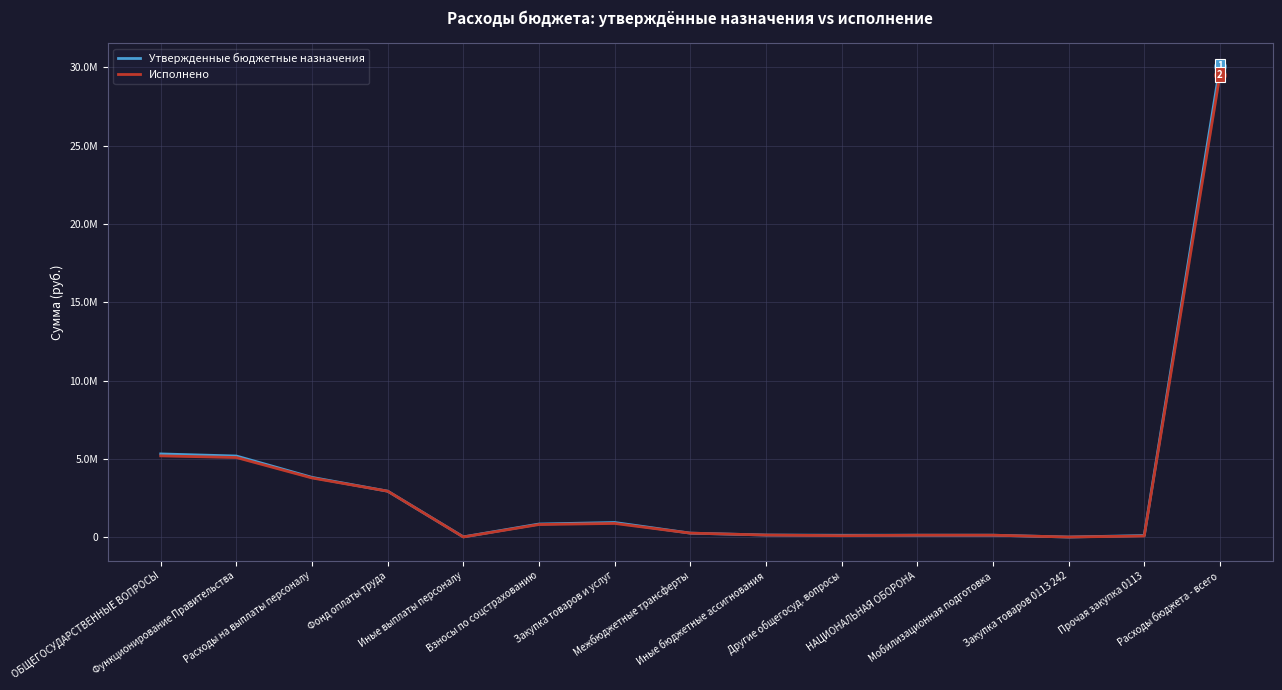

Rank the series by their maximum value, from highest to lowest.

Утвержденные бюджетные назначения, Исполнено